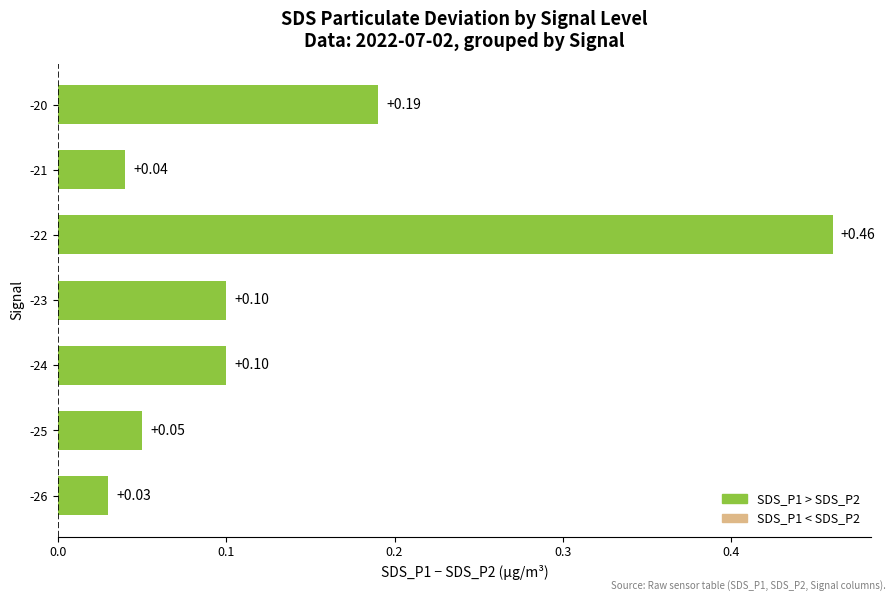

Which has a higher value, -24 or -22?

-22